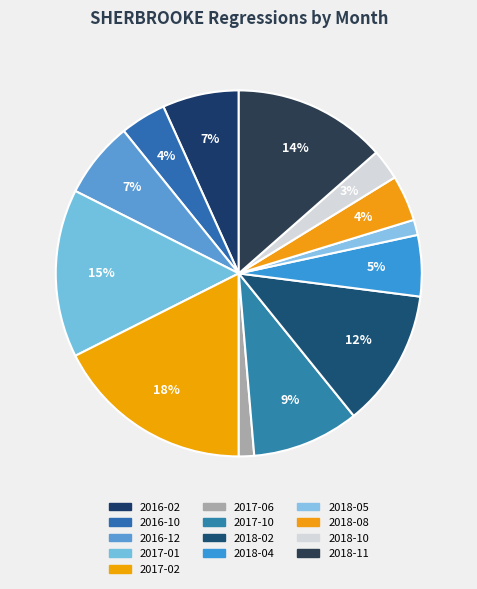

Between 2017-02 and 2018-04, which is larger?

2017-02